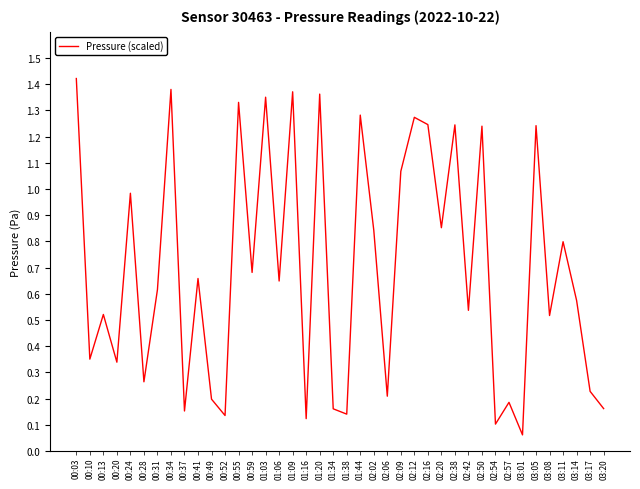

Is this an area chart (filled region under the line)?

No